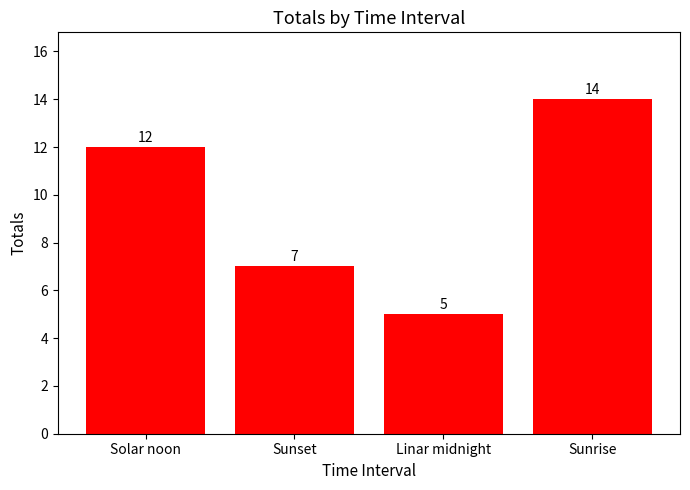

How many bars are there in total?

4